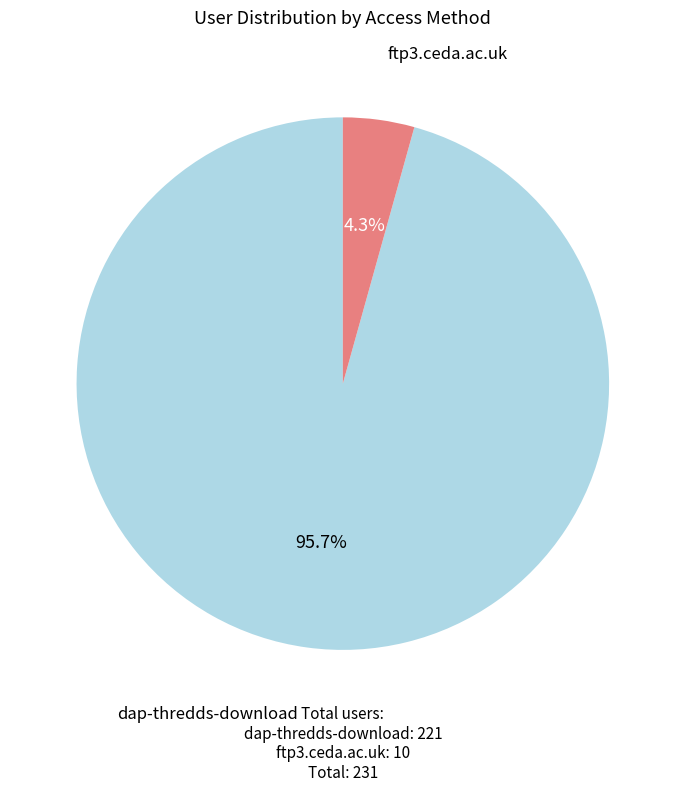

To the nearest percent, what is the average slice percentage?

50%